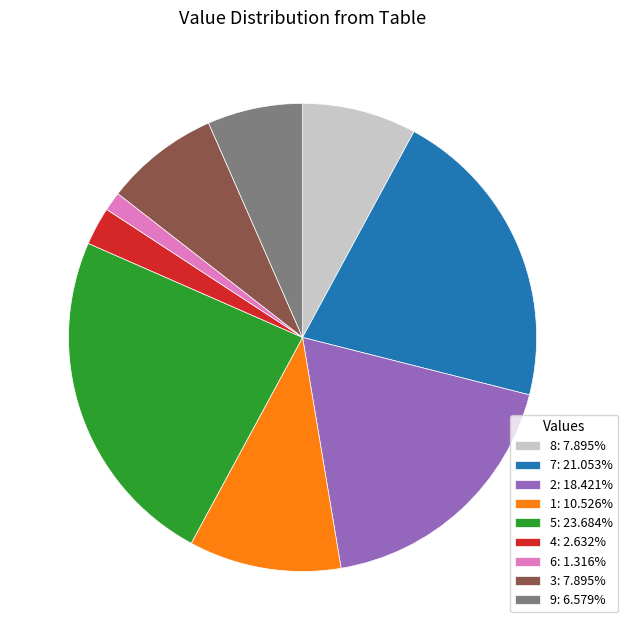

How many segments does this pie chart have?

9